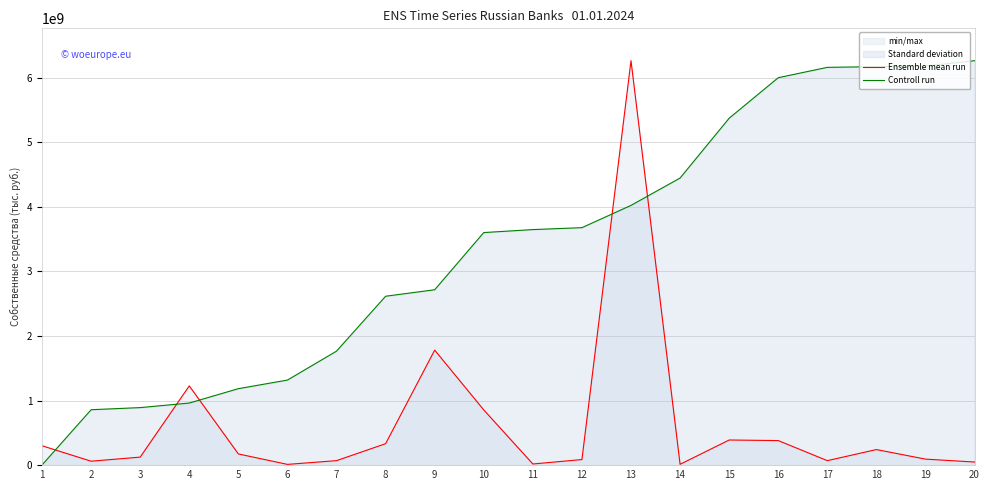

Rank the series by their average value, from lowest to highest.

Ensemble mean run, Controll run